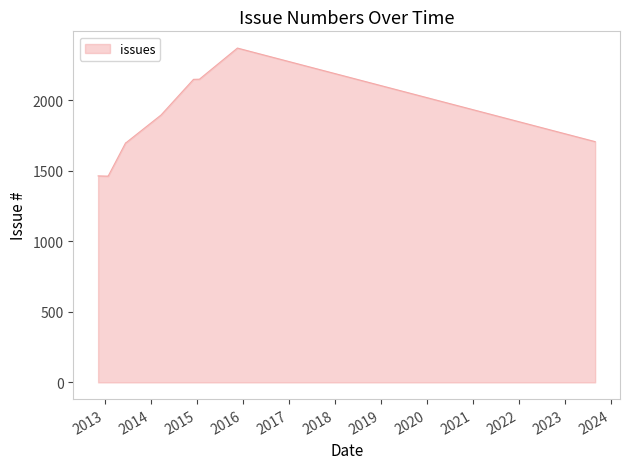

The chart shows a value of 1464 at 2013-01-25. True or false?

True